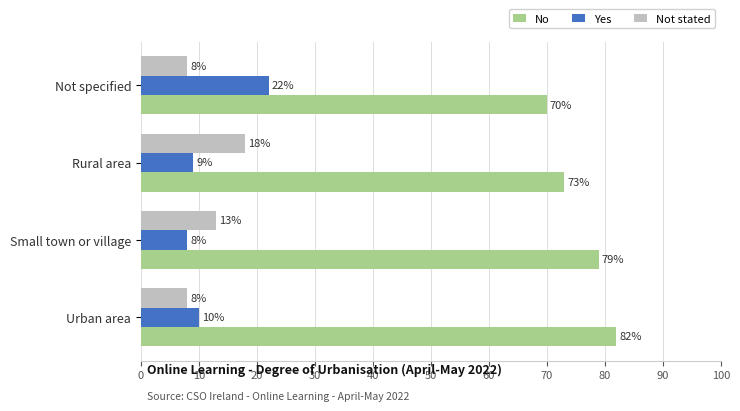

The value of Not stated at Rural area is 6. True or false?

False